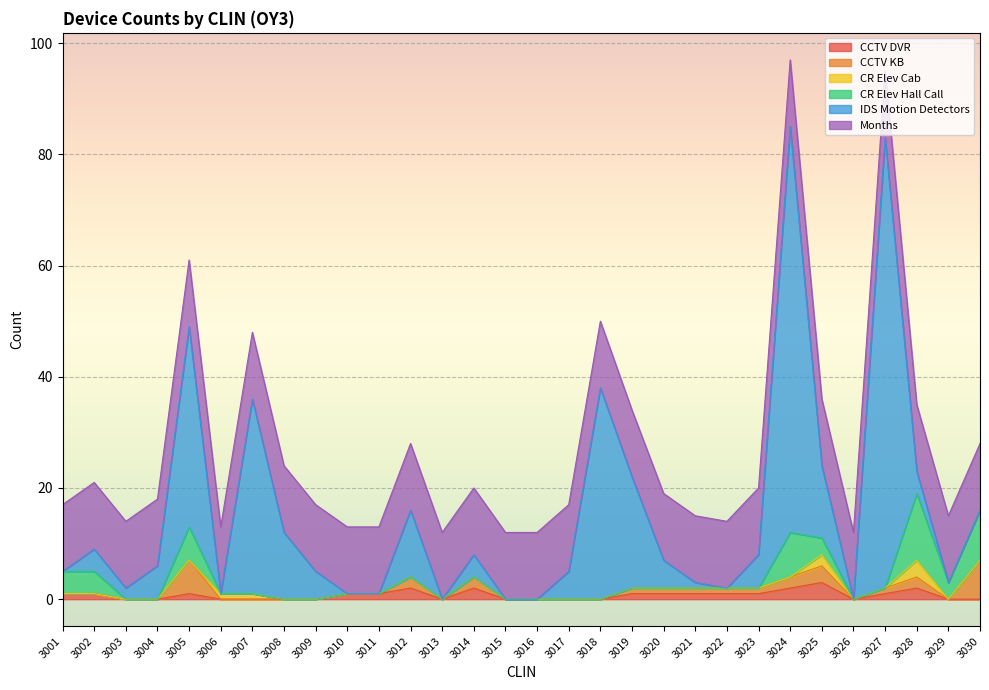

What value does the Months series have at 3020?

12